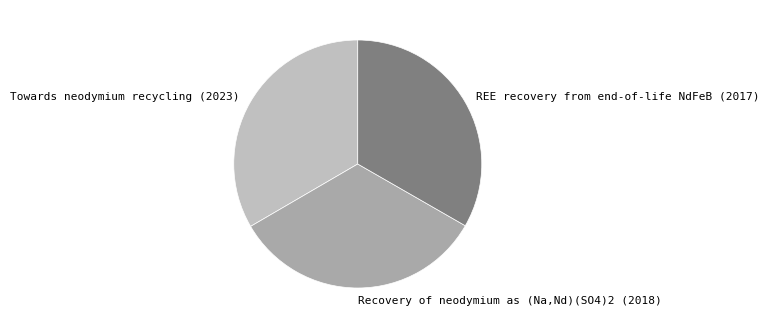

What is the ratio of the value at Towards neodymium recycling (2023) to the value at REE recovery from end-of-life NdFeB (2017)?

1.0